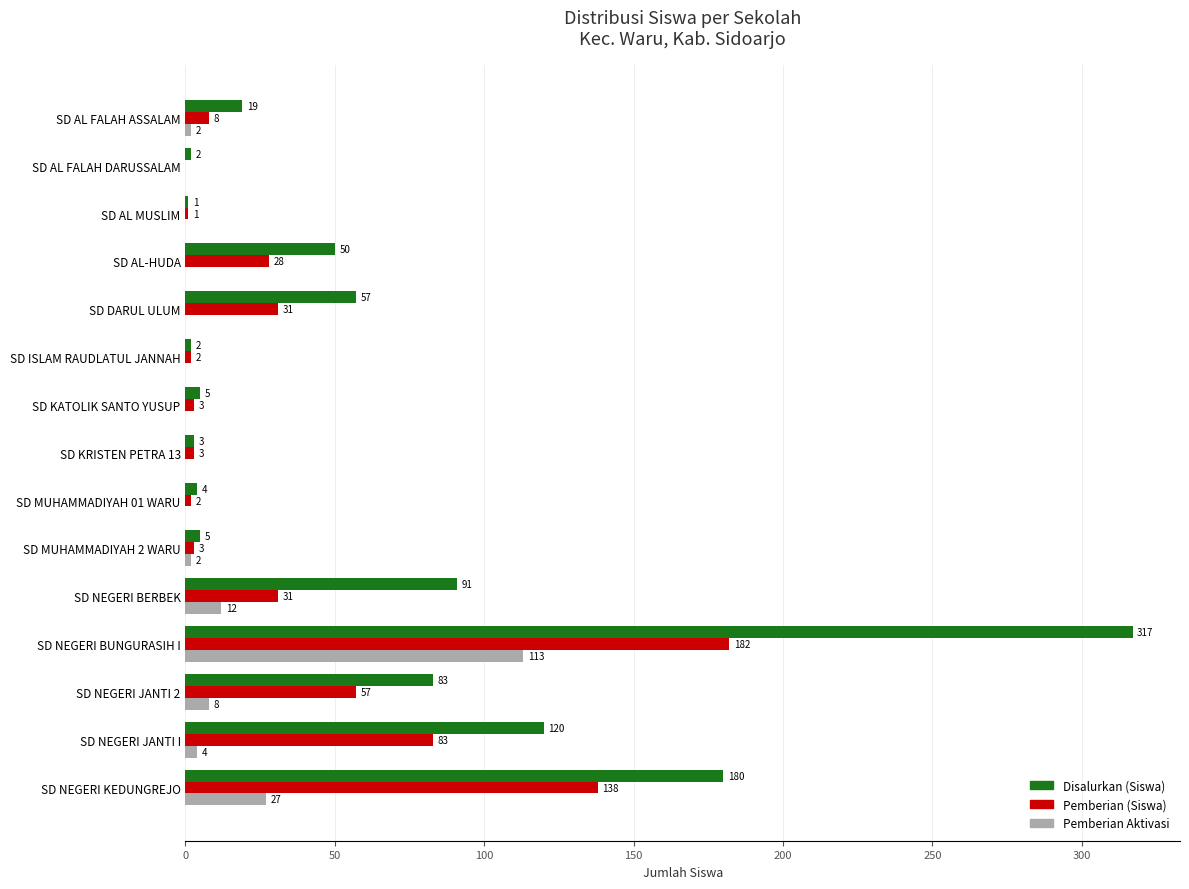

Between SD NEGERI BERBEK and SD NEGERI BUNGURASIH I, which series saw the biggest shift?

Disalurkan (Siswa)